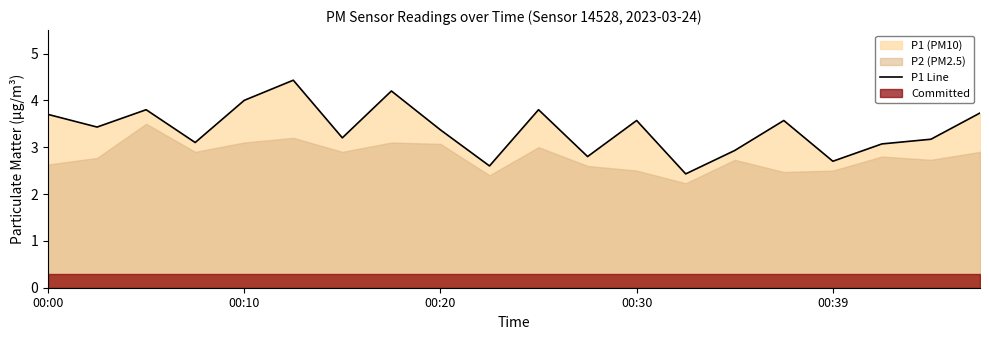

How many categories are shown in the chart?

20